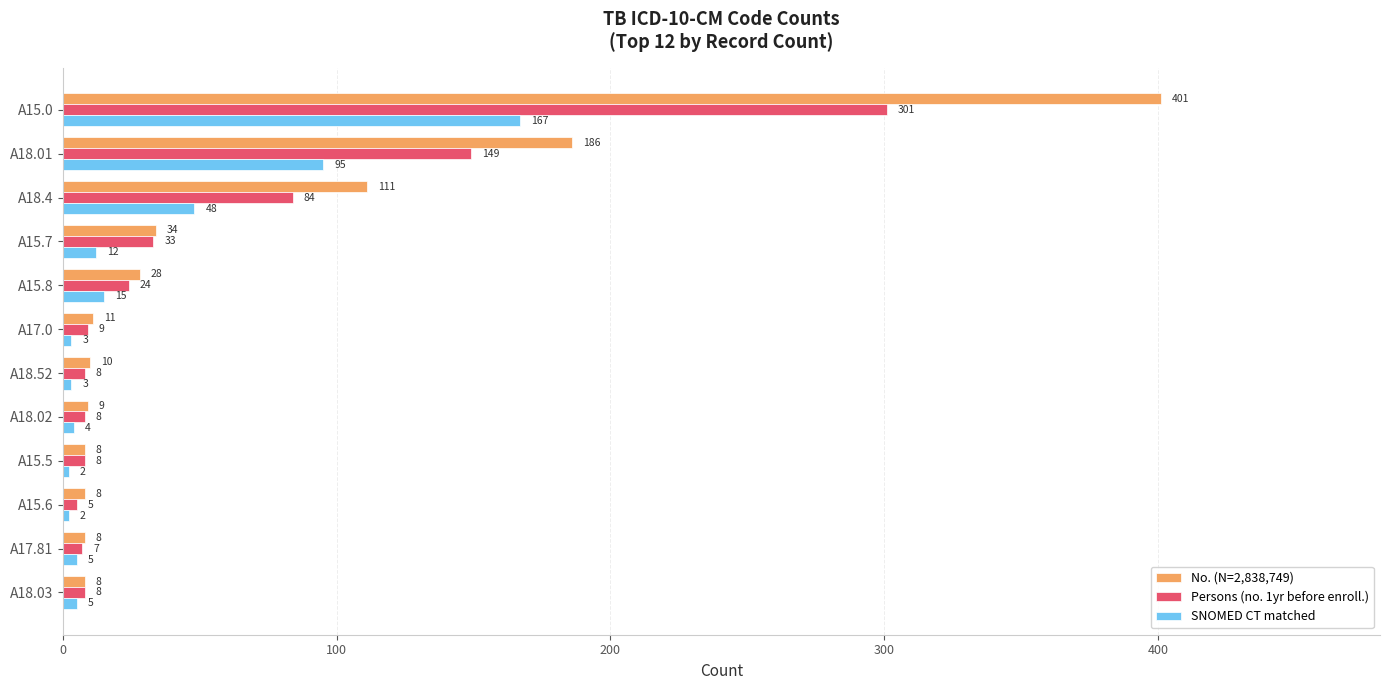

What is the difference between the maximum and minimum values in the Persons (no. 1yr before enroll.) series?

296